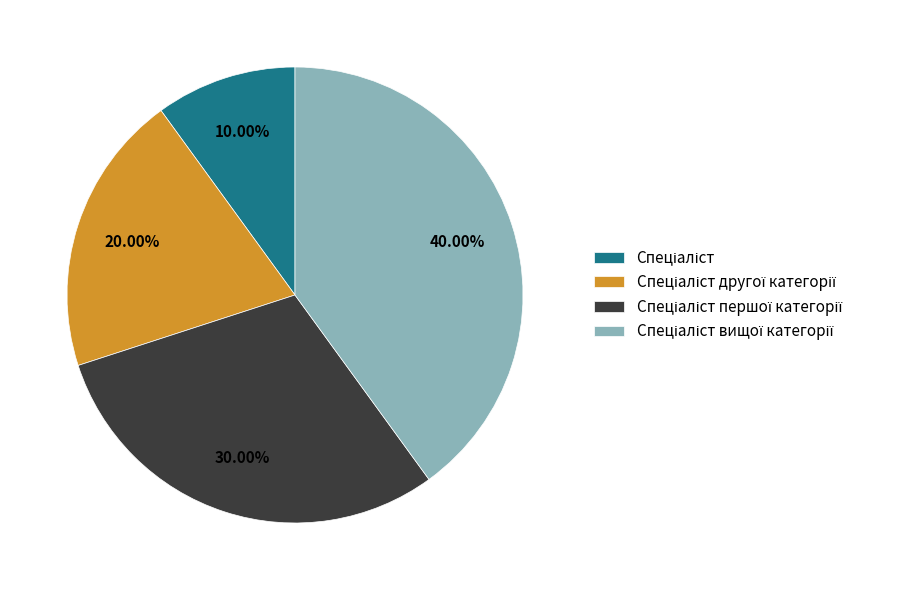

Does any single category account for the majority?

No